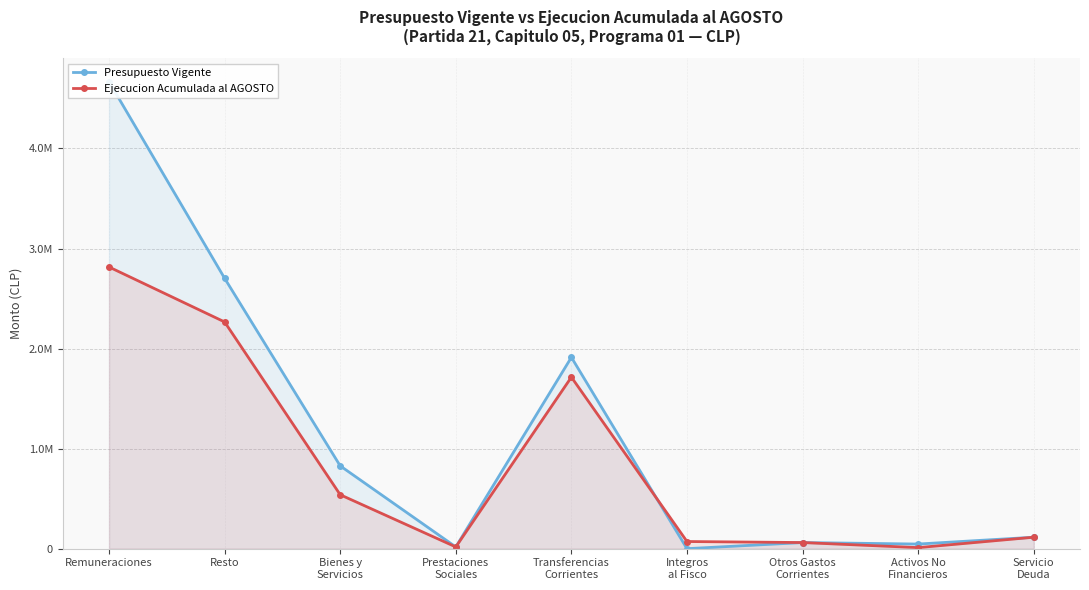

What is the difference between the Presupuesto Vigente values at Activos No
Financieros and Bienes y
Servicios?

781333